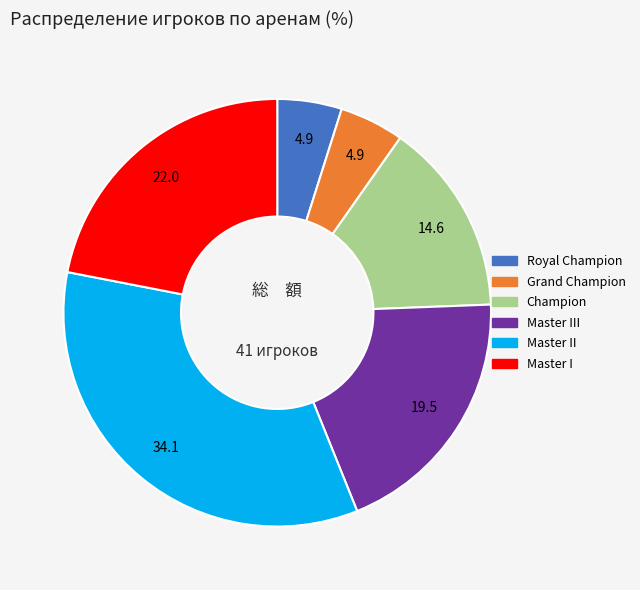

Is there a majority slice in this chart?

No